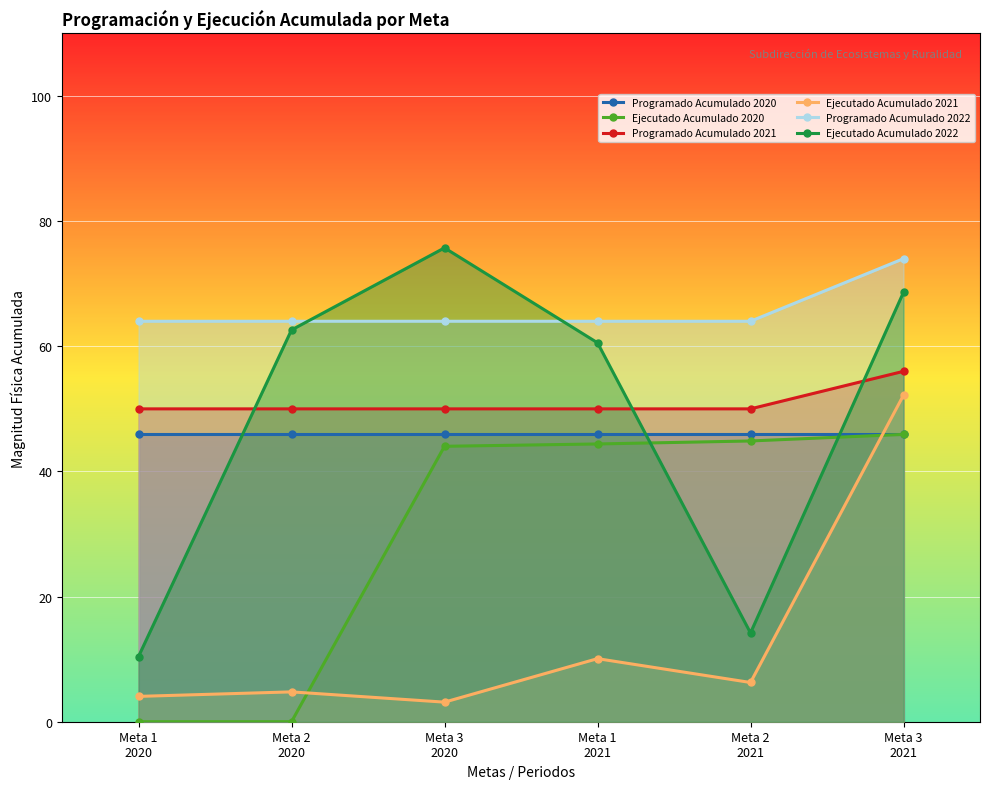

True or false: Programado Acumulado 2020 and Programado Acumulado 2022 cross at least once.

False